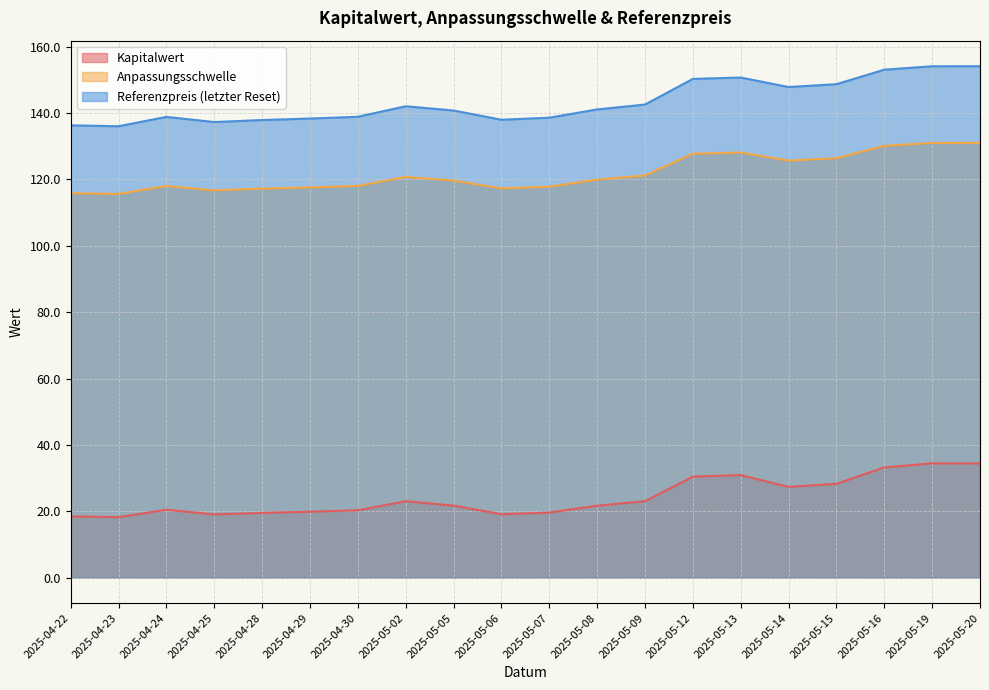

What is the maximum value shown in the chart?

154.2